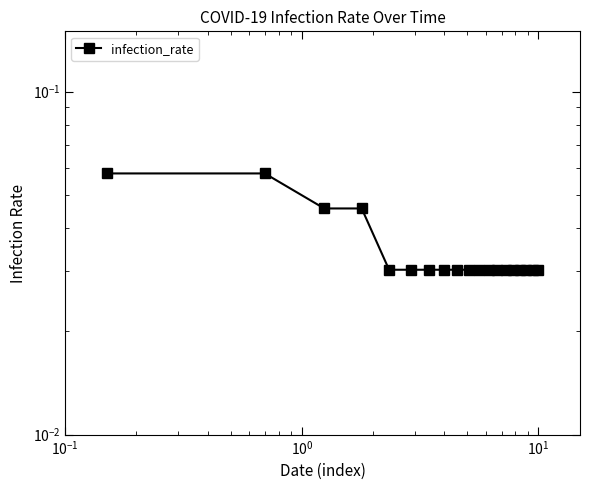

Is this an area chart (filled region under the line)?

No